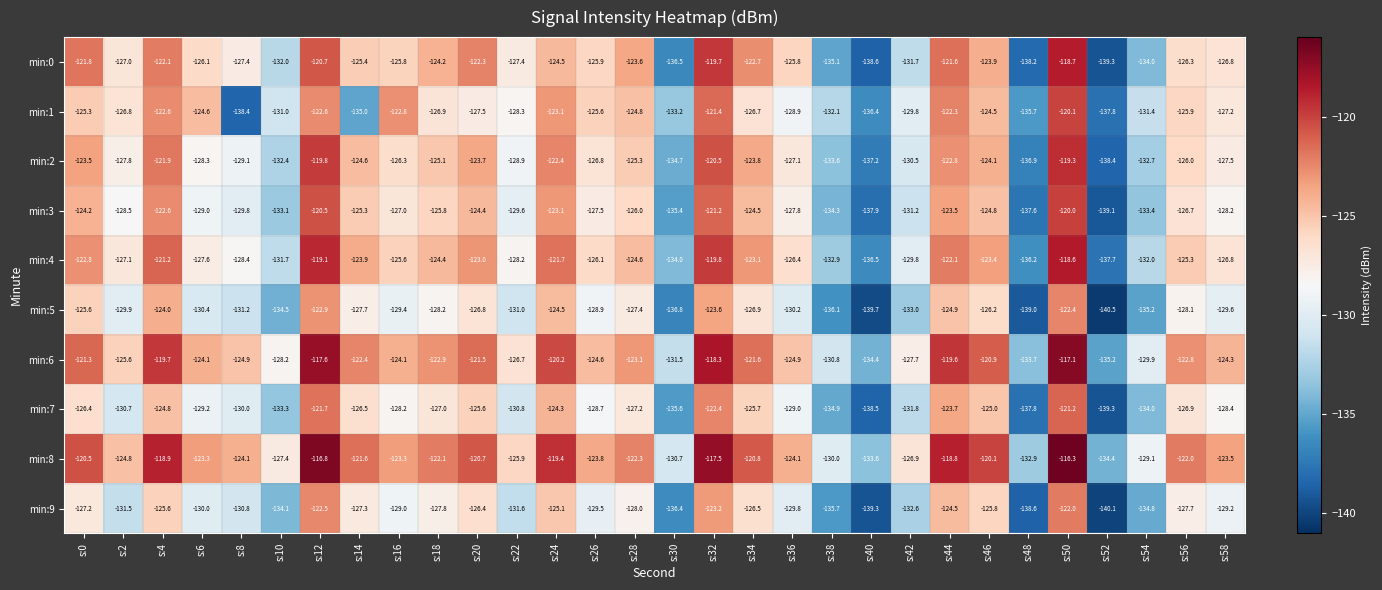

At s:10, list the series in order from largest to smallest.

min:8, min:6, min:1, min:4, min:0, min:2, min:3, min:7, min:9, min:5